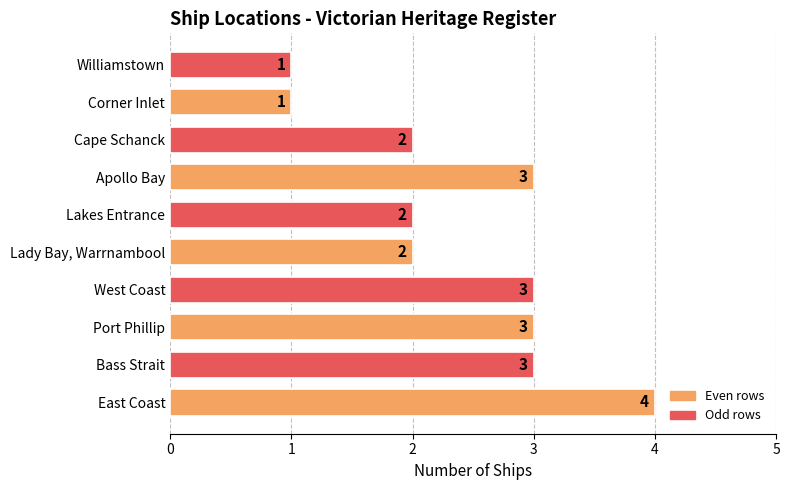

What is the sum of all values?

24